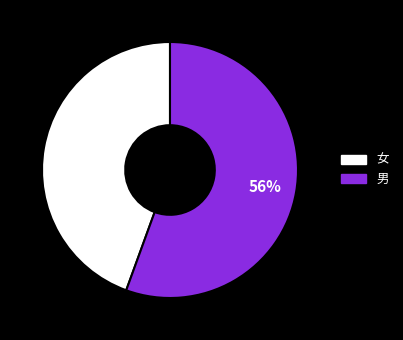

To the nearest percent, what is the average slice percentage?

50%